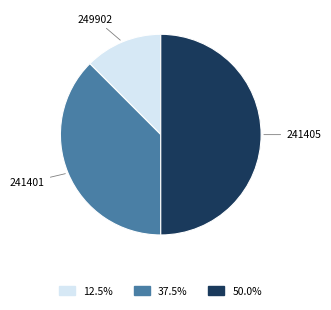

How many segments does this pie chart have?

3